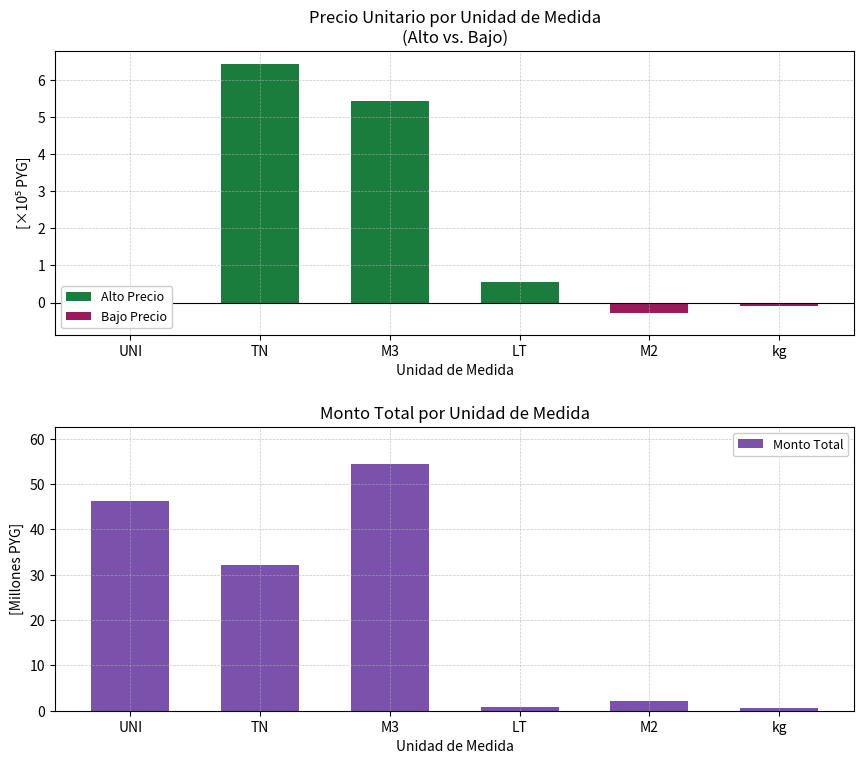

Is it true that the value at M2 is 2.9?

False